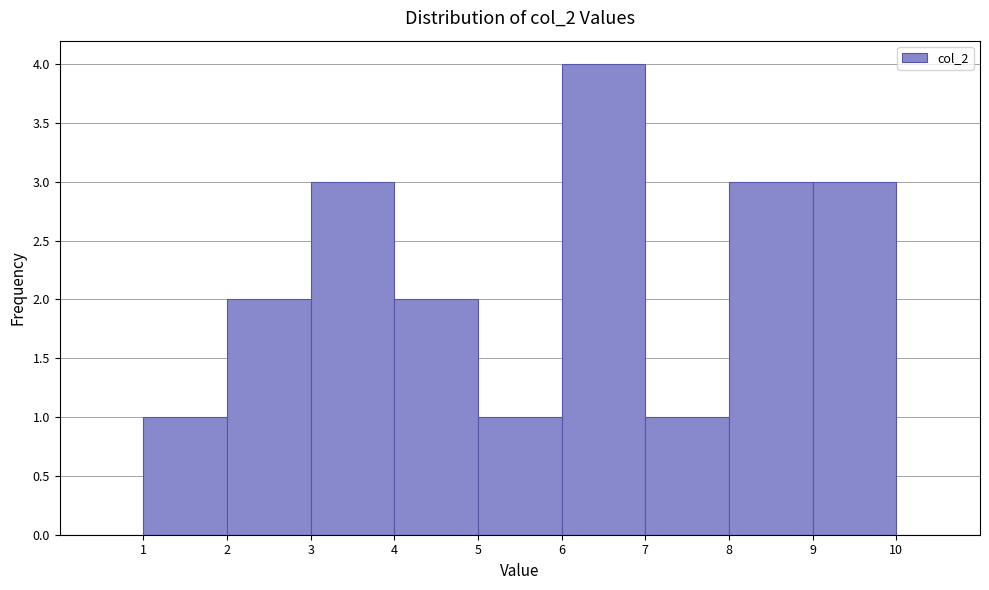

What is the height of the bar covering 5 to 6 on the x-axis? The values are not printed on the chart, so give them approximately, as read against the axis.

1